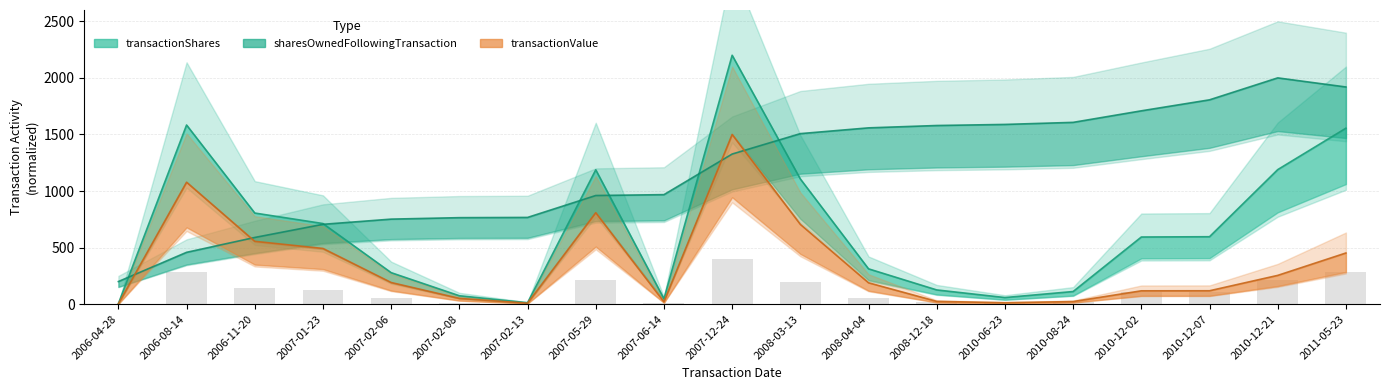

What is the maximum value shown in the chart?

2200.0